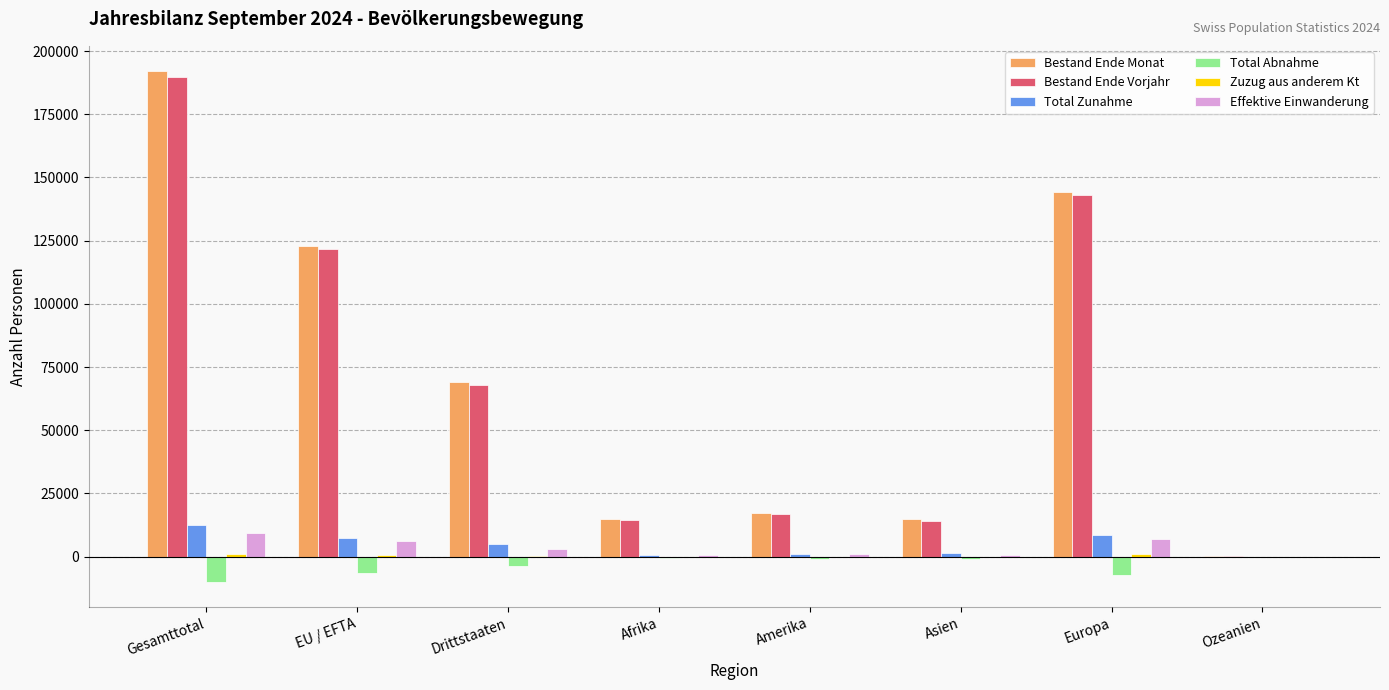

What is the sum of all Total Abnahme values?

-29436